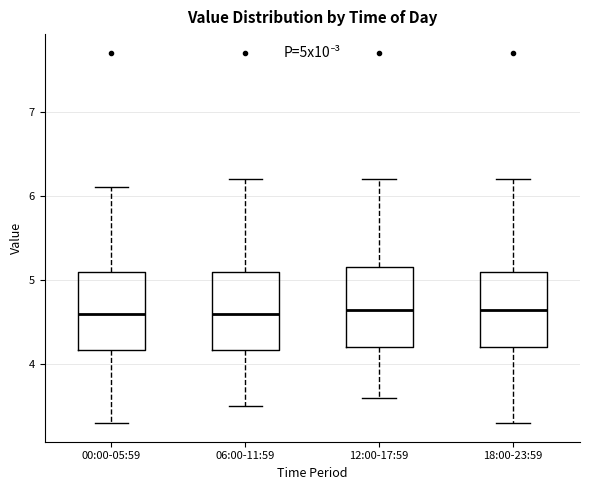

Reading left to right, read every box against the y-axis: the position of its median line, the range the box covers, and the ends of its whiskers. The values are not printed on the chart, so give them approximately, as read against the axis.

00:00-05:59: median 4.6, box 4.2 to 5.1, whiskers 3.3 to 6.1
06:00-11:59: median 4.6, box 4.2 to 5.1, whiskers 3.5 to 6.2
12:00-17:59: median 4.7, box 4.2 to 5.2, whiskers 3.6 to 6.2
18:00-23:59: median 4.7, box 4.2 to 5.1, whiskers 3.3 to 6.2